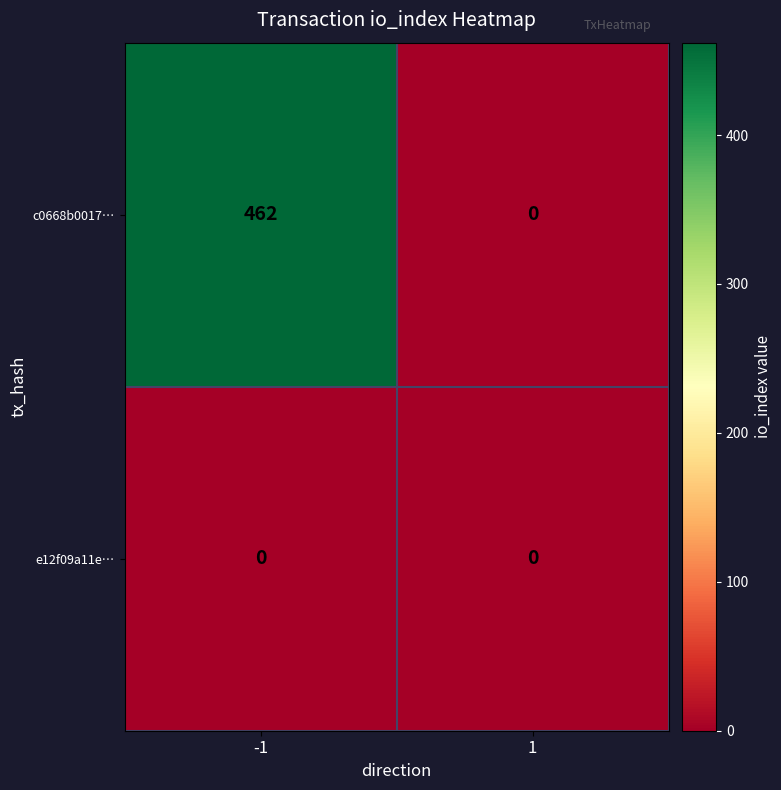

Reading left to right, transcribe all the data shown in this chart.

c0668b0017…: -1=462	1=0
e12f09a11e…: -1=0	1=0